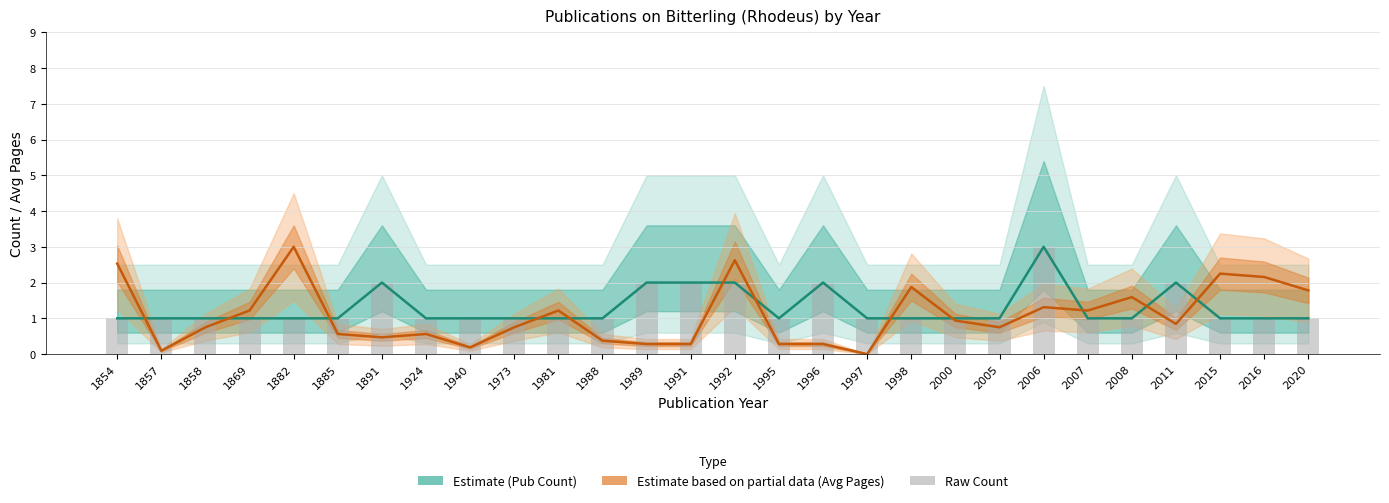

Between 1854 and 1885, which is larger?

1854